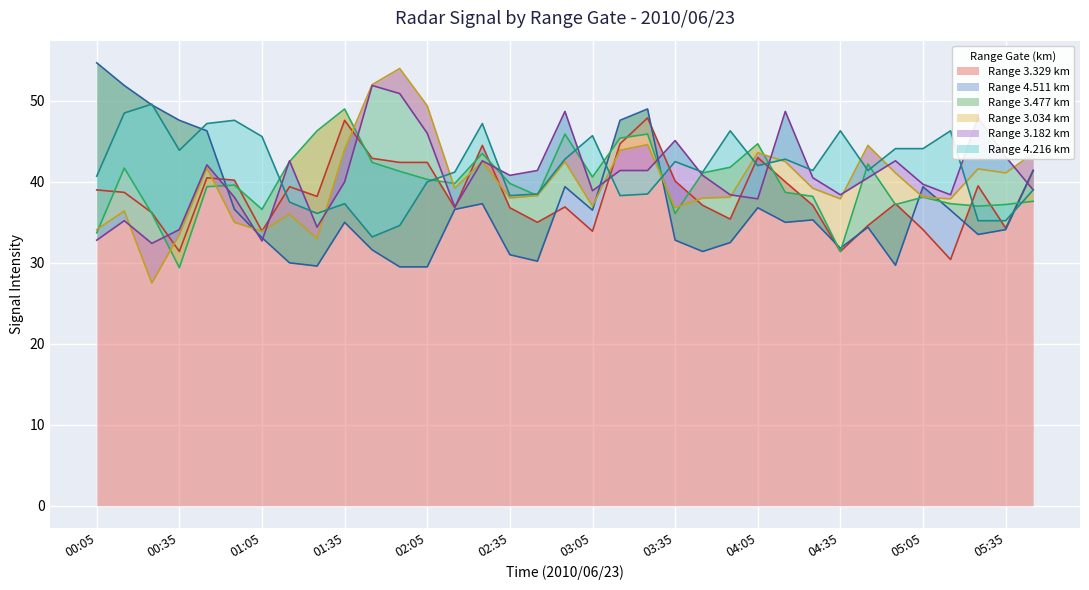

What is the lowest value of the Range 3.329 km series?

30.4